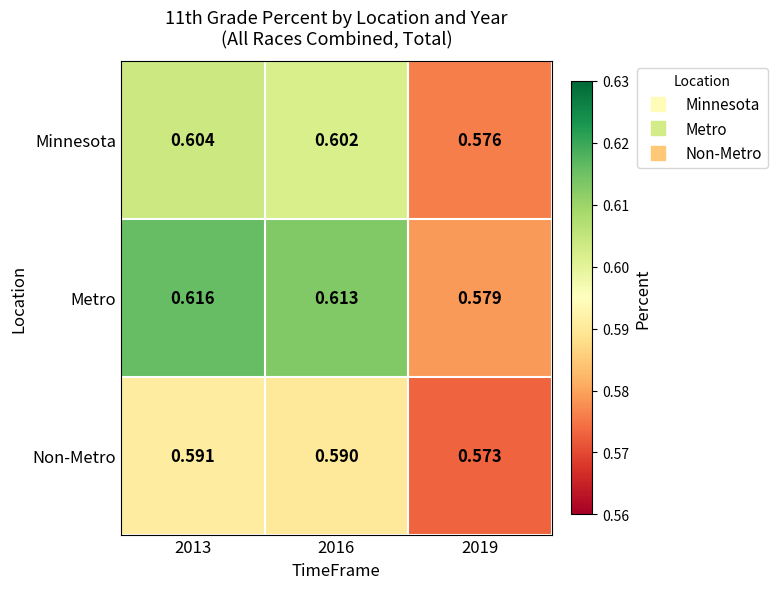

At 2016, list the series in order from smallest to largest.

Non-Metro, Minnesota, Metro